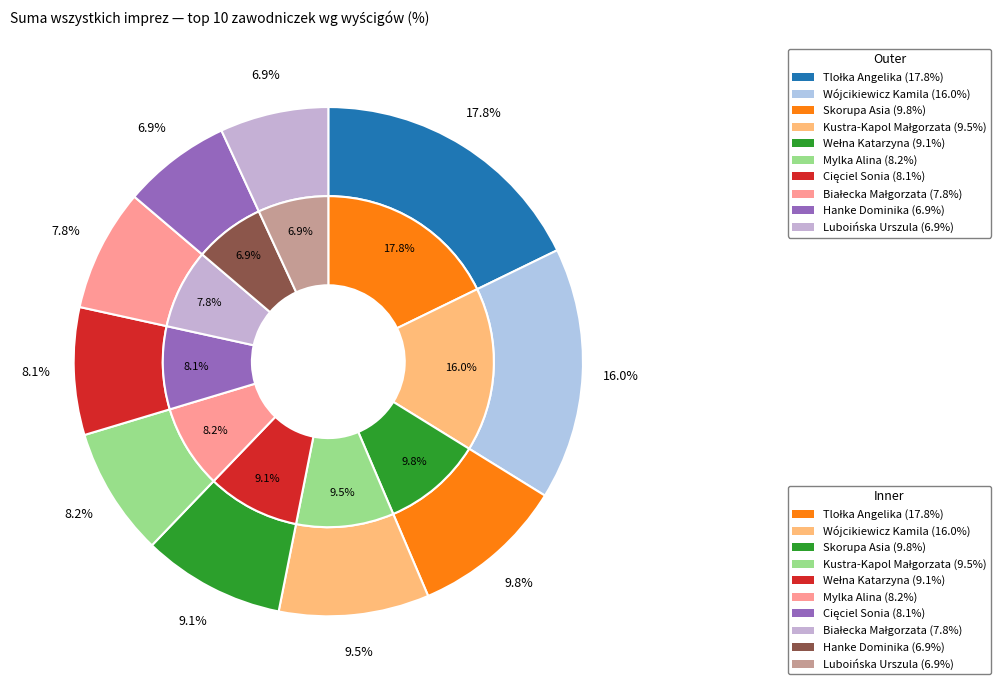

Is there any slice that represents more than half of the pie?

No